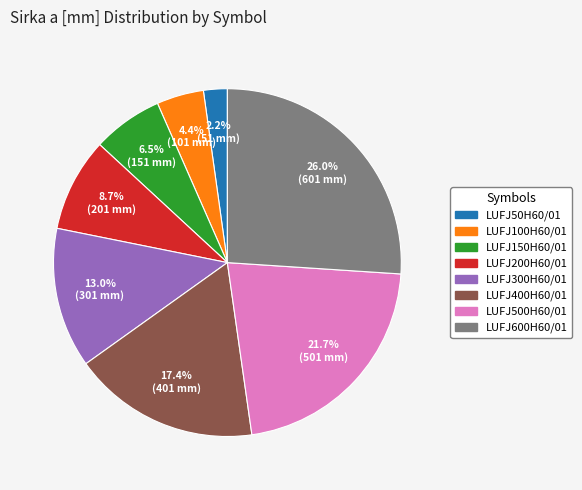

Does LUFJ400H60/01 account for over 50% of the chart?

No